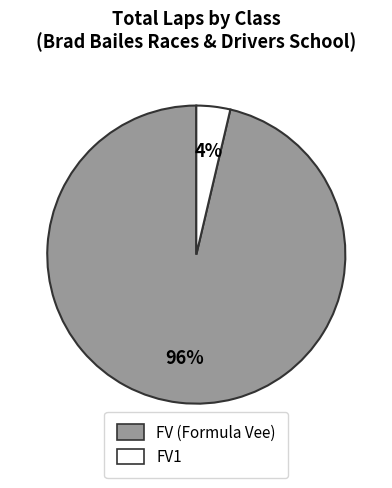

To the nearest percent, what is the average slice percentage?

50%